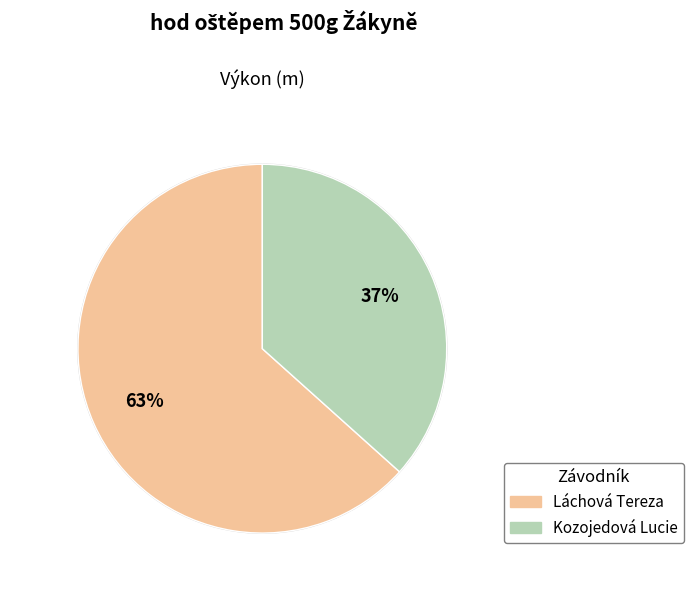

What is the ratio of the value at Láchová Tereza to the value at Kozojedová Lucie?

1.7